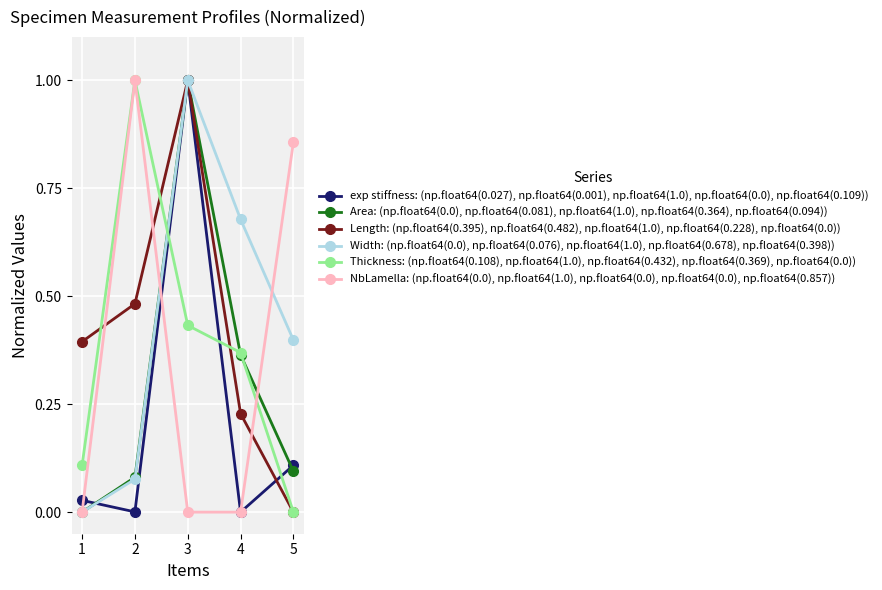

Rank the categories by Width: (np.float64(0.0), np.float64(0.076), np.float64(1.0), np.float64(0.678), np.float64(0.398)) value from highest to lowest.

3, 4, 5, 2, 1